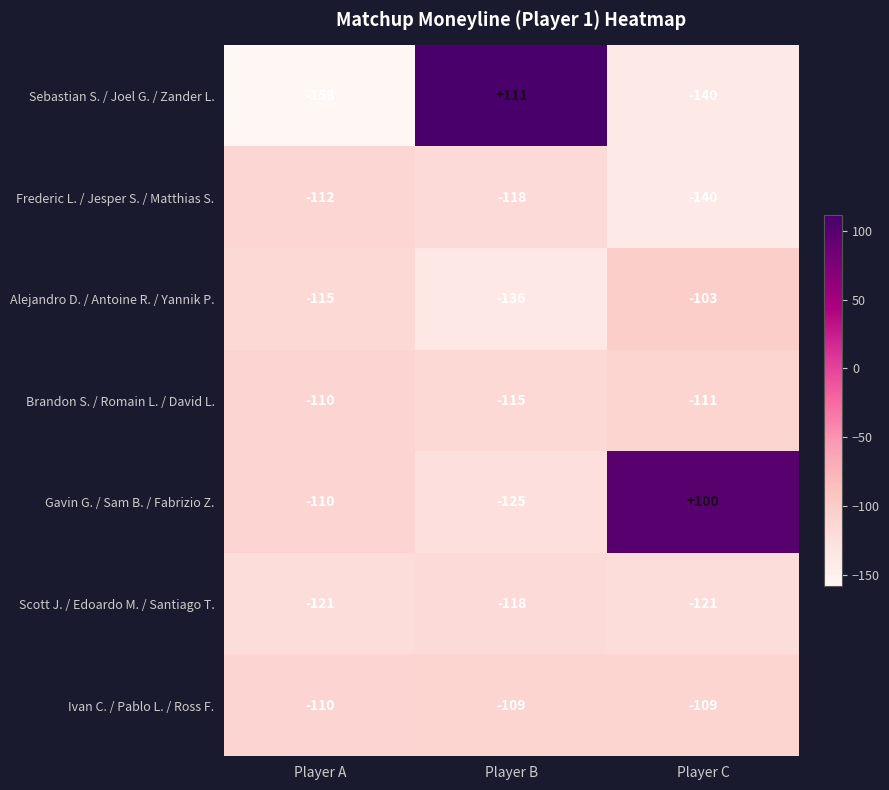

List the series in order of their peak value, lowest first.

Scott J. / Edoardo M. / Santiago T., Frederic L. / Jesper S. / Matthias S., Brandon S. / Romain L. / David L., Ivan C. / Pablo L. / Ross F., Alejandro D. / Antoine R. / Yannik P., Gavin G. / Sam B. / Fabrizio Z., Sebastian S. / Joel G. / Zander L.